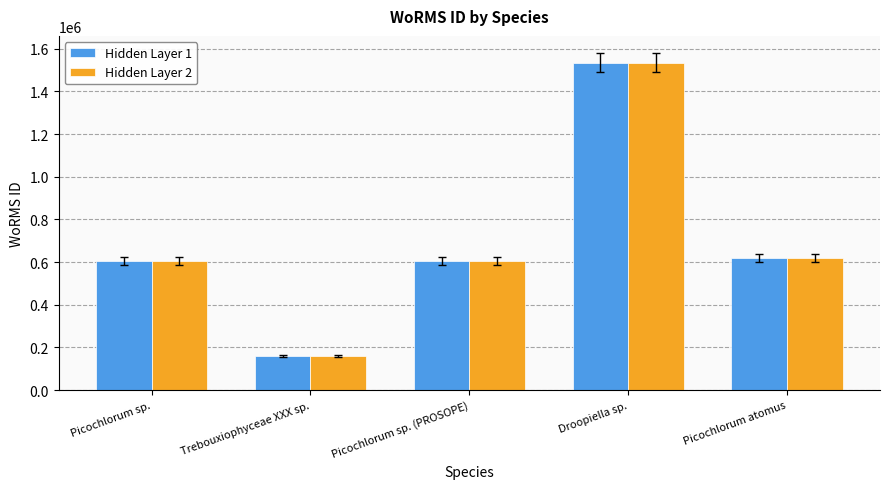

Which category has the highest value in the Hidden Layer 2 series?

Droopiella sp.